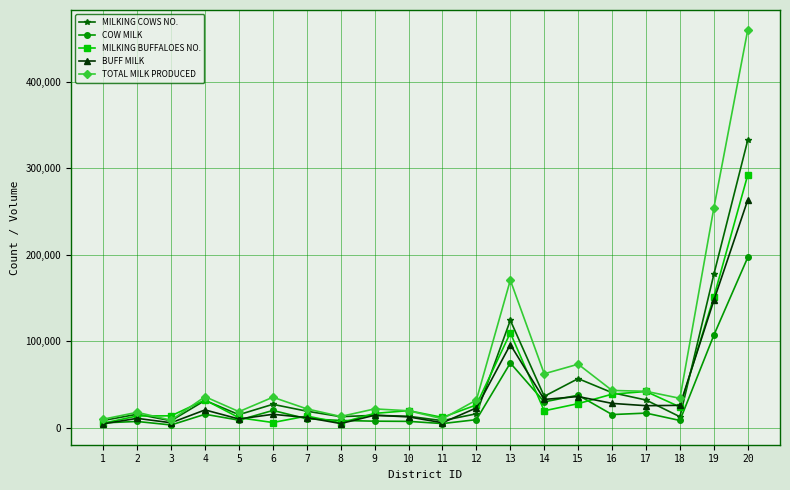

List the series in order of their peak value, lowest first.

COW MILK, BUFF MILK, MILKING BUFFALOES NO., MILKING COWS NO., TOTAL MILK PRODUCED